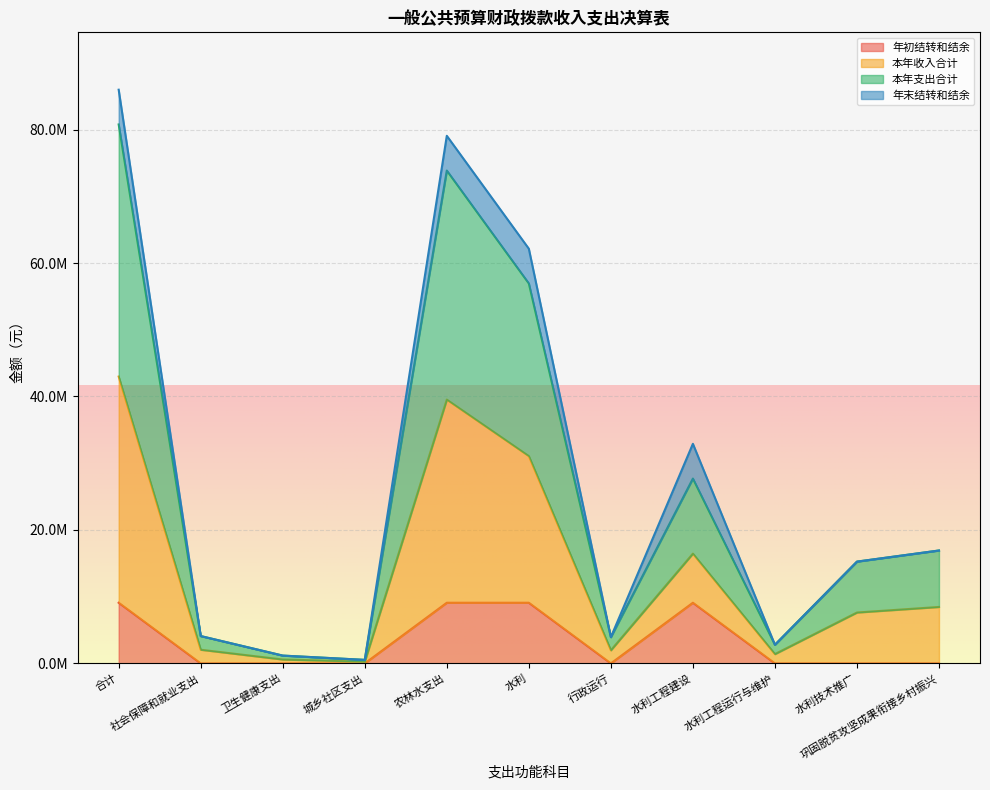

Which category has the highest value across all series?

合计